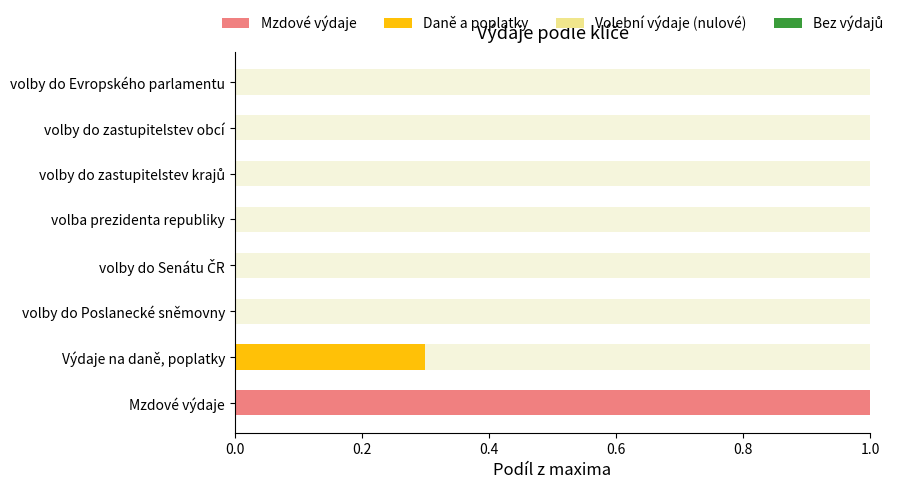

What is the total value across all series at volby do zastupitelstev obcí?

1.0